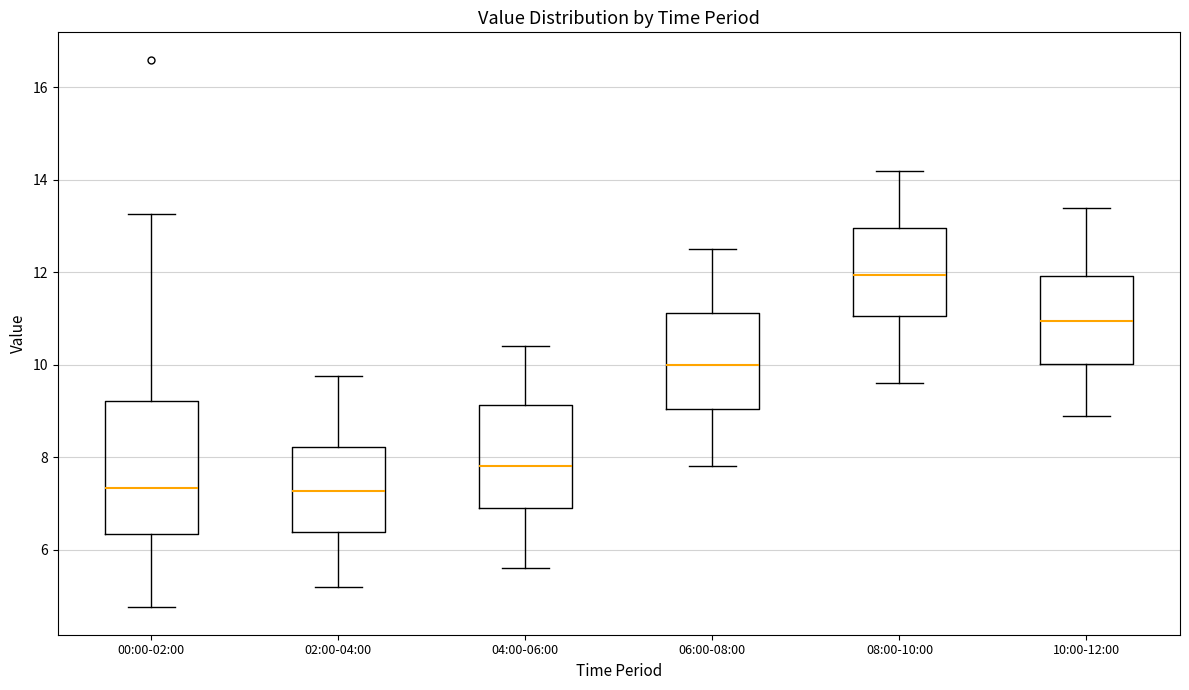

Where does the median line of the box for 10:00-12:00 sit on the y-axis? The values are not printed on the chart, so give them approximately, as read against the axis.

11.0